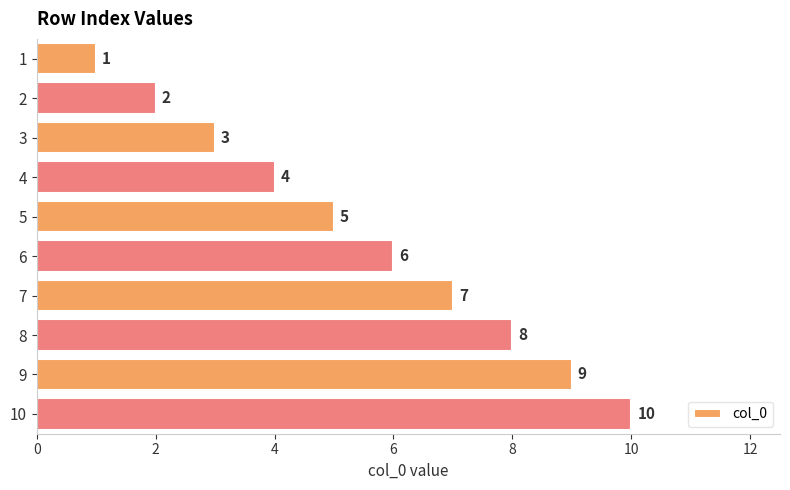

Is it true that the value at 4 is 4?

True